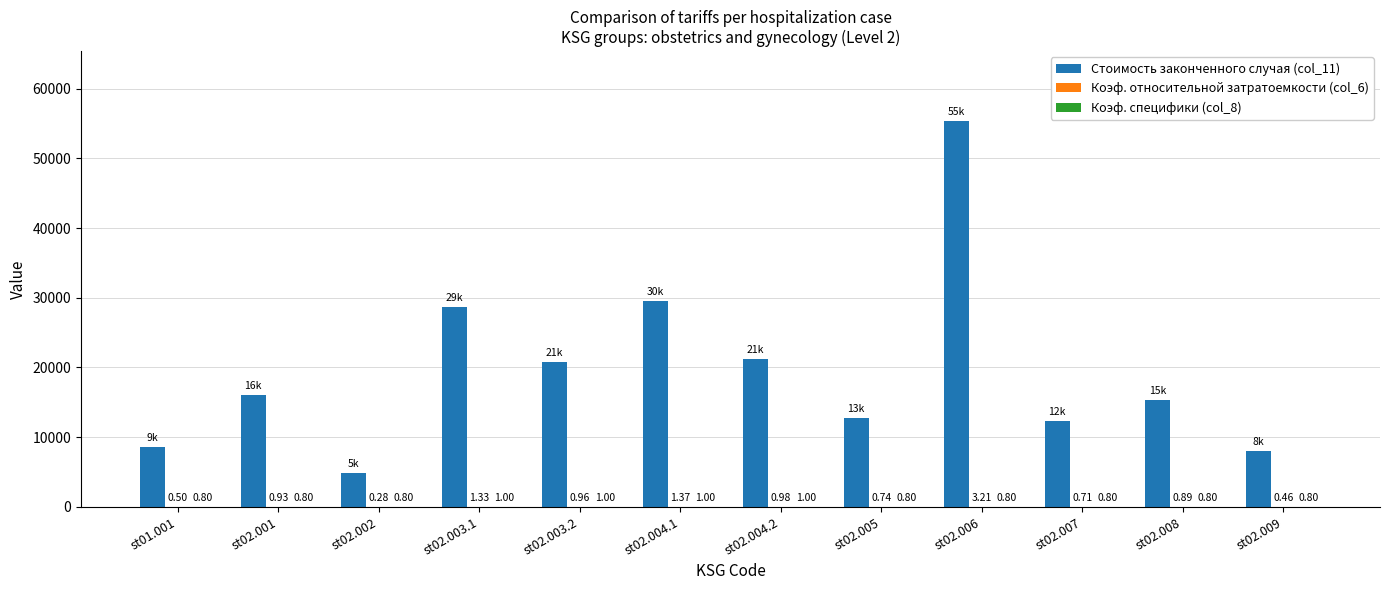

Between st01.001 and st02.009, which series saw the biggest shift?

Стоимость законченного случая (col_11)